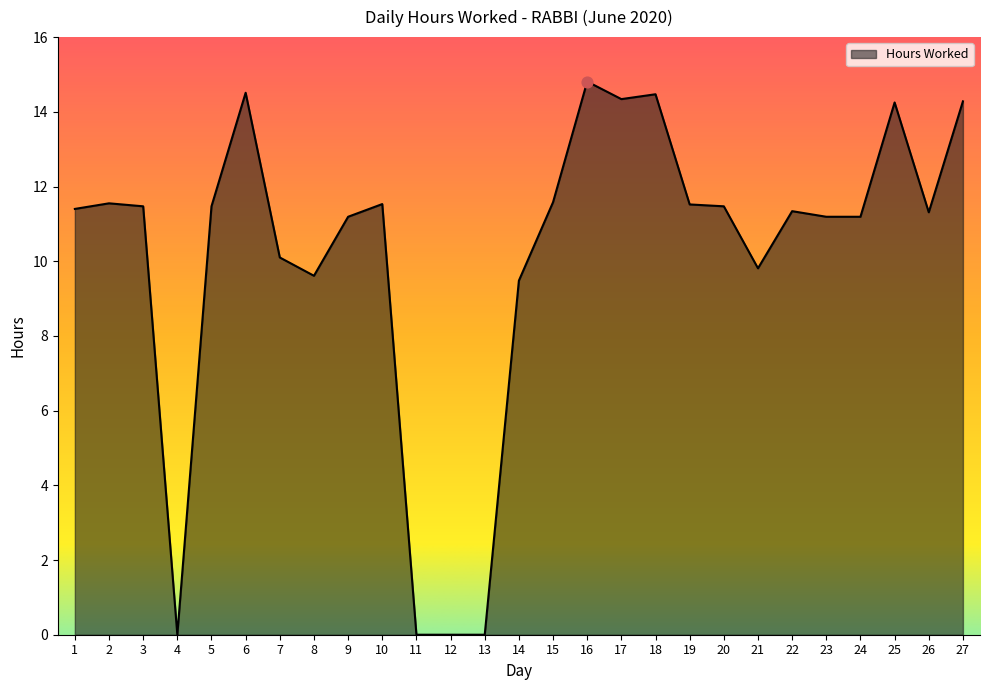

Which has a higher value, 27 or 15?

27